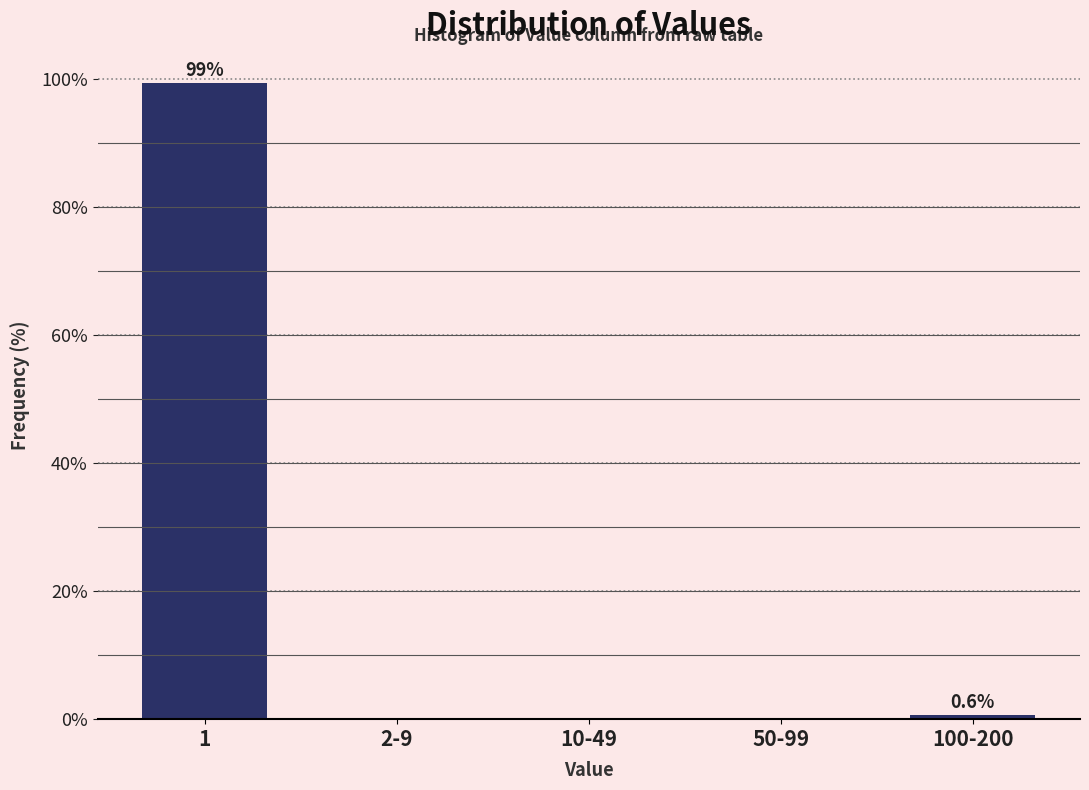

Reading right to left, list all the values displayed in this chart.

100-200=0.6	50-99=0.0	10-49=0.0	2-9=0.0	1=99.4